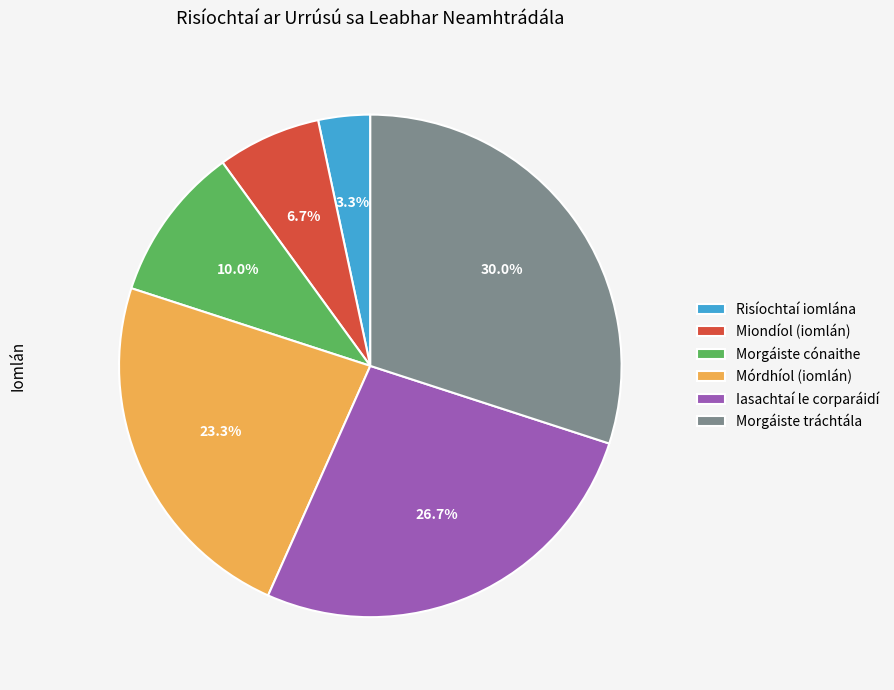

Rank the categories by value from highest to lowest.

Morgáiste tráchtála, Iasachtaí le corparáidí, Mórdhíol (iomlán), Morgáiste cónaithe, Miondíol (iomlán), Risíochtaí iomlána